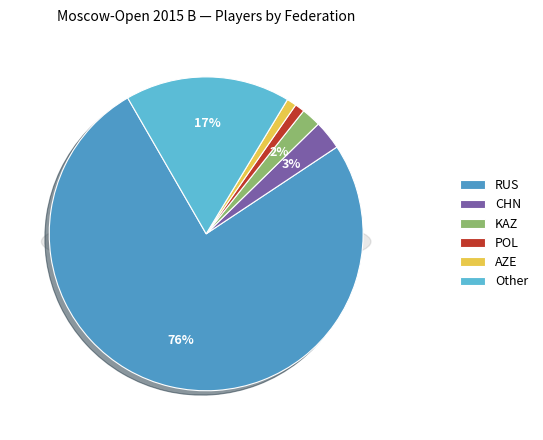

What is the change in value from CHN to AZE?

-2